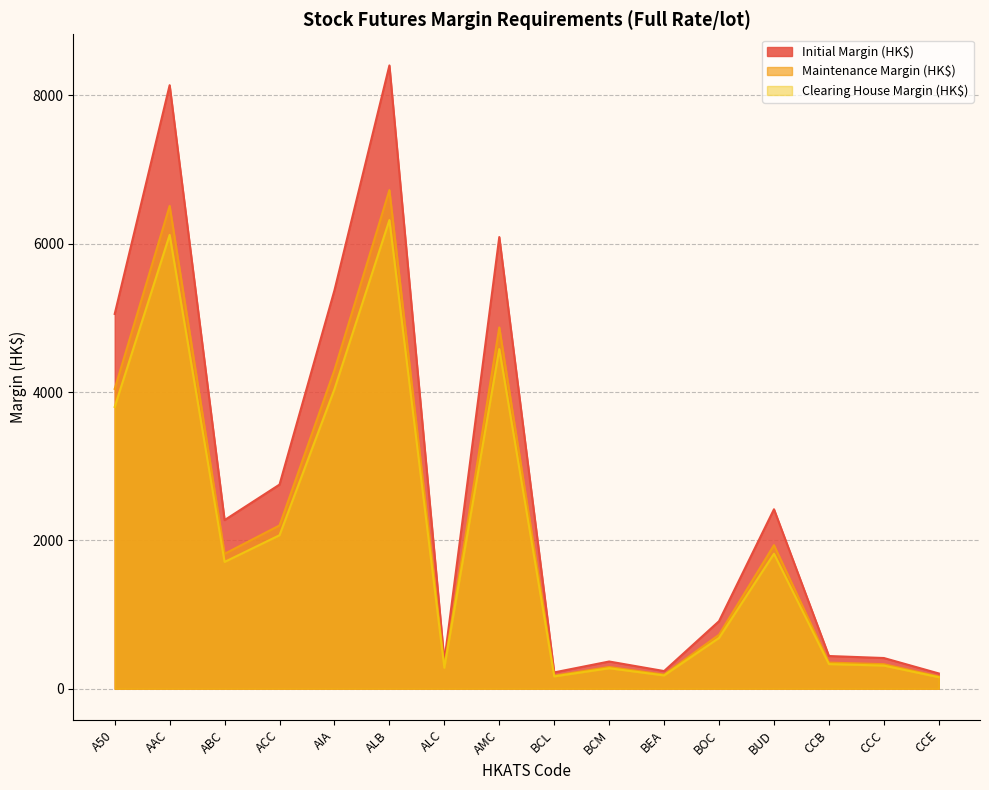

Where is the first local minimum for Clearing House Margin (HK$)?

ABC